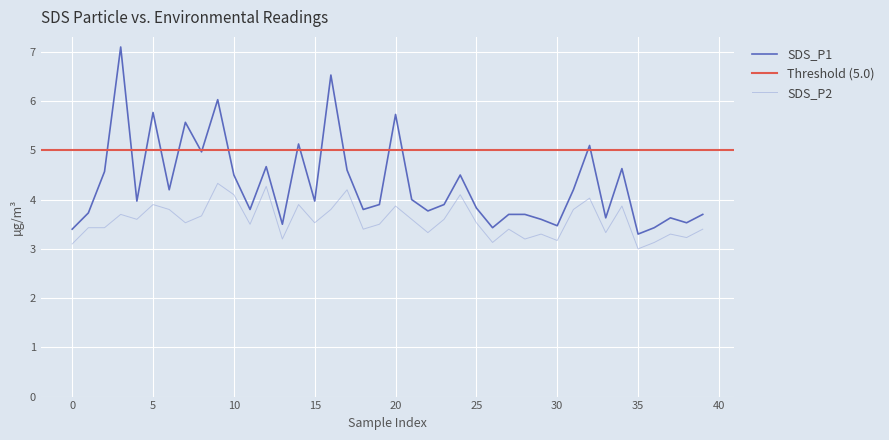

Between 11 and 37, which series saw the biggest shift?

SDS_P2